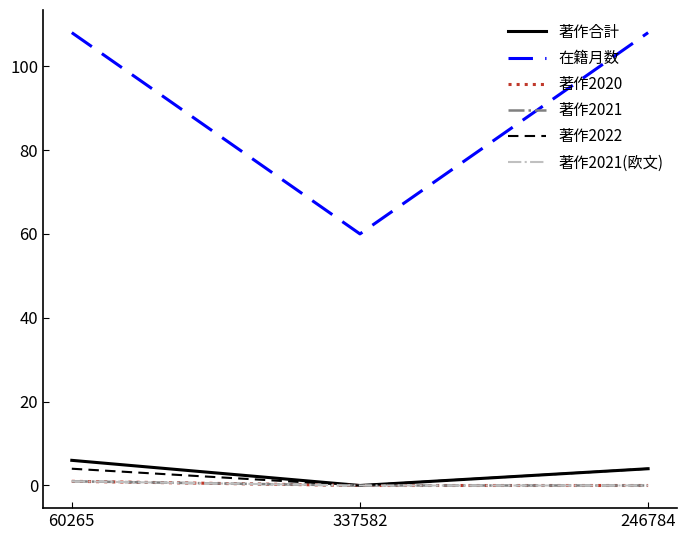

Is this an area chart (filled region under the line)?

No